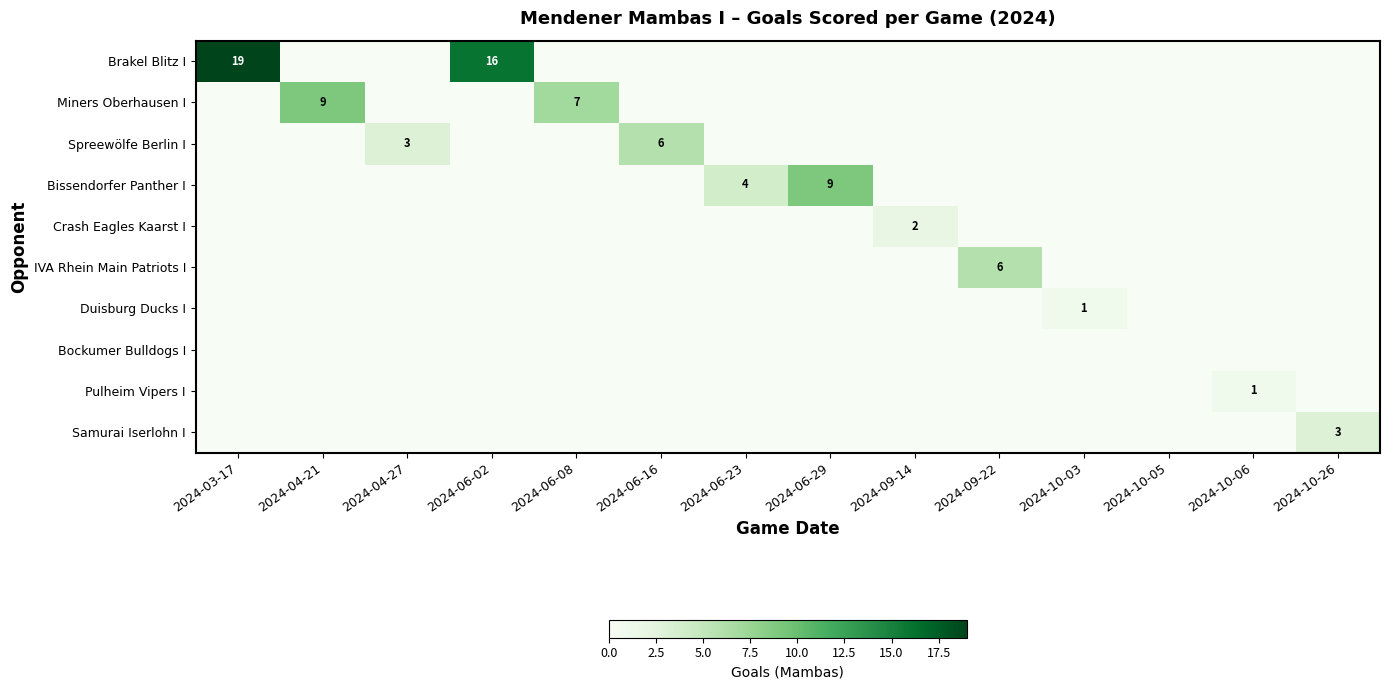

List the series in order of their peak value, highest first.

Brakel Blitz I, Miners Oberhausen I, Bissendorfer Panther I, Spreewölfe Berlin I, IVA Rhein Main Patriots I, Samurai Iserlohn I, Crash Eagles Kaarst I, Duisburg Ducks I, Pulheim Vipers I, Bockumer Bulldogs I